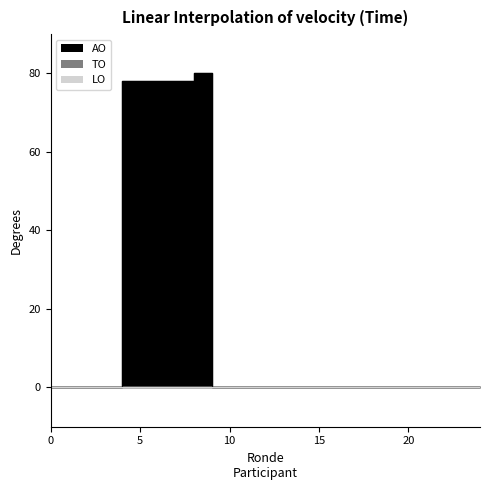

True or false: LO and AO intersect in this chart.

False